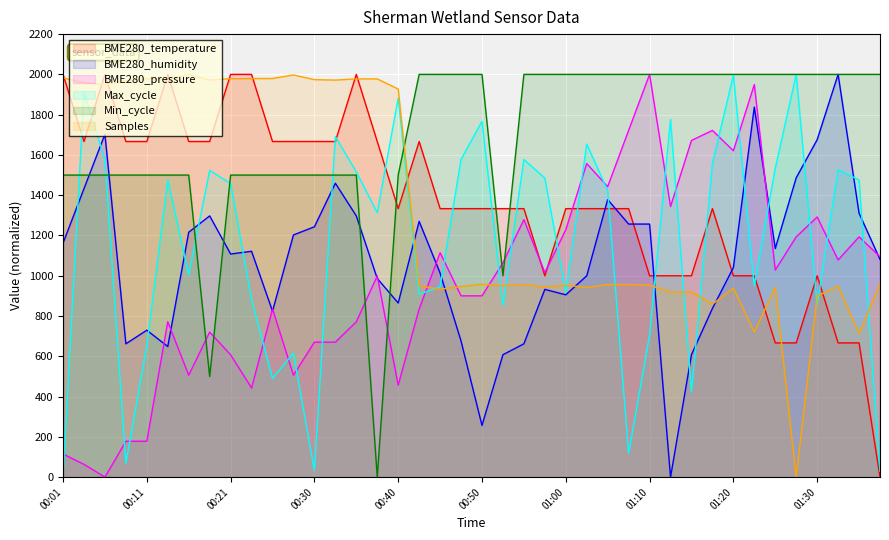

Between which two adjacent categories do BME280_humidity and BME280_temperature first intersect?

01:03 and 01:05